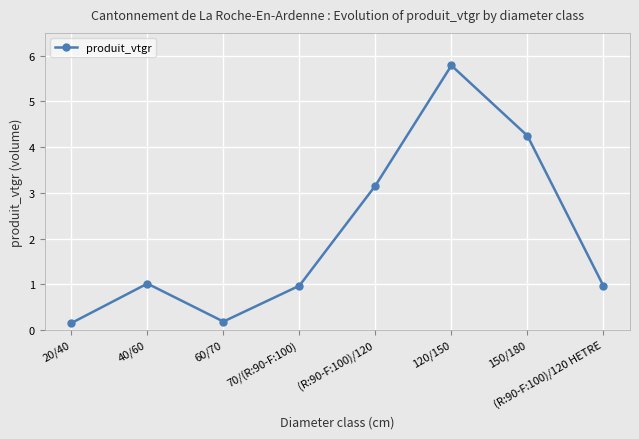

What is the approximate value at 150/180?

4.2